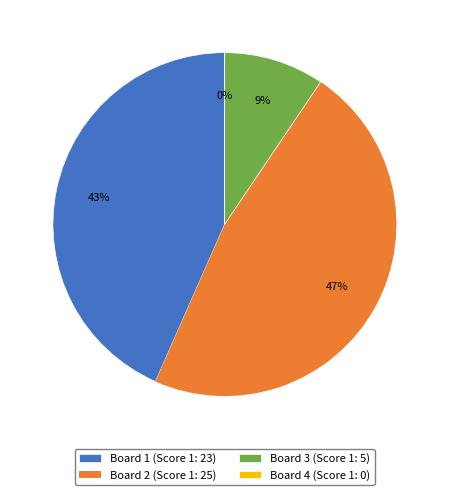

Which slice is the smallest?

Board 4